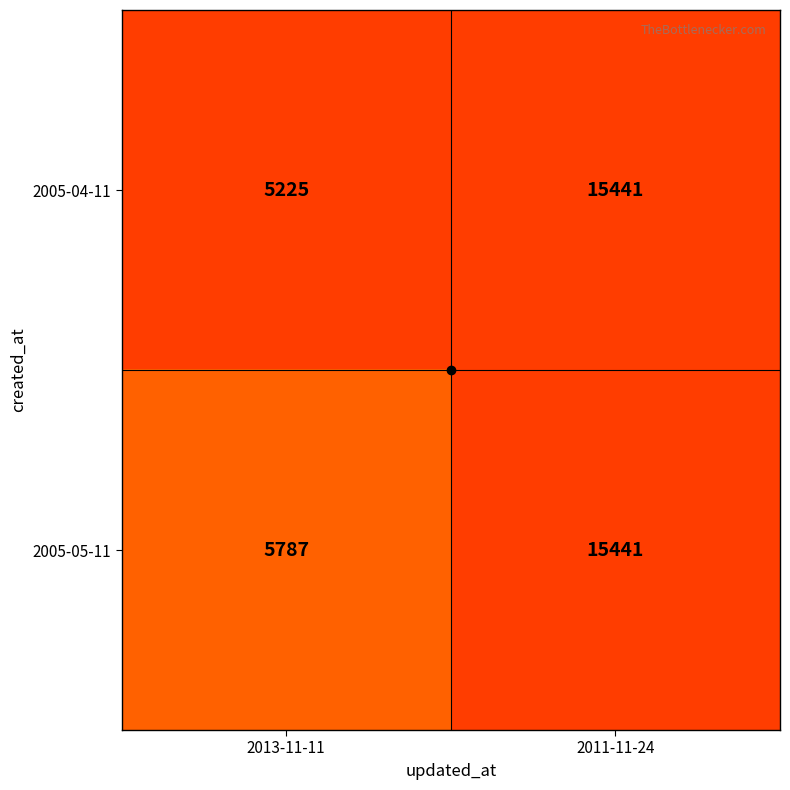

At which category is the sum across all series the highest?

2011-11-24